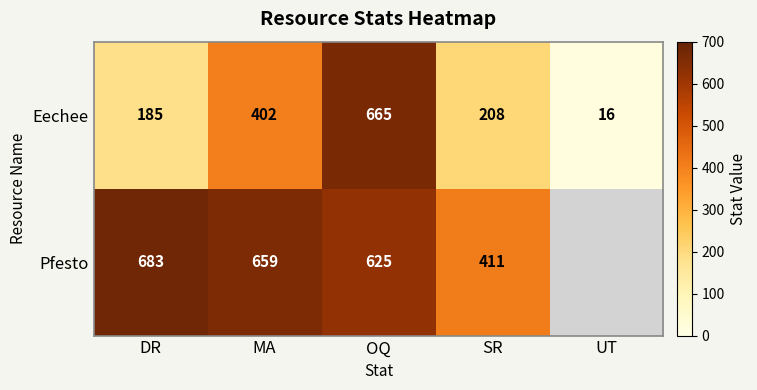

At which label is Eechee closest to 340?

MA